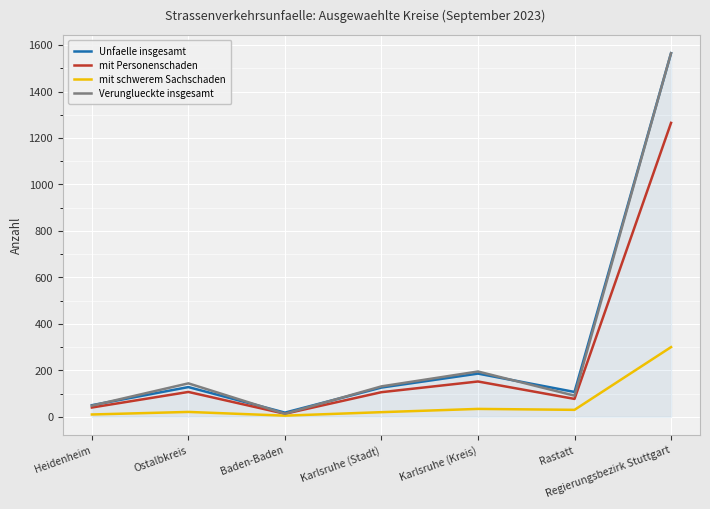

What is the approximate value of Verunglueckte insgesamt at Karlsruhe (Kreis), to the nearest 10?

200